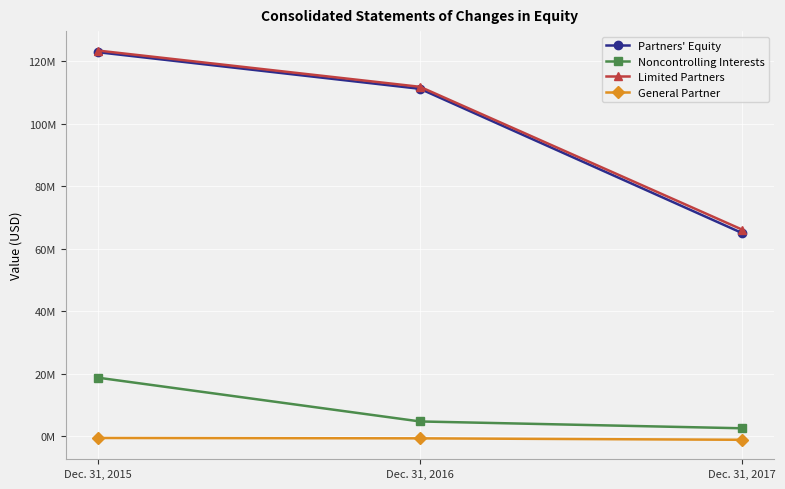

Does the chart have visible grid lines?

Yes